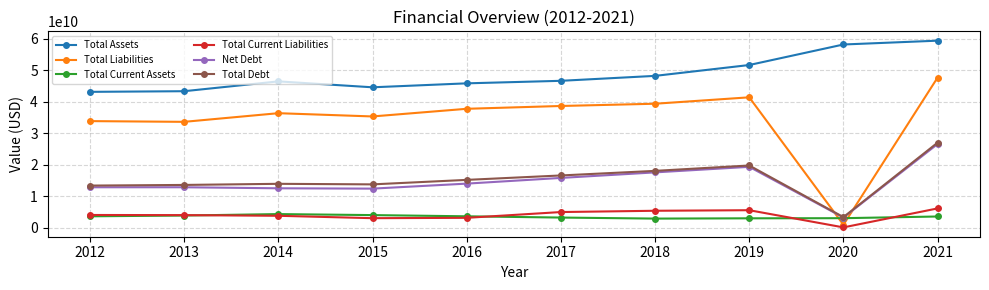

In Total Current Assets, how many points are higher than both neighbors (excluding endpoints)?

1